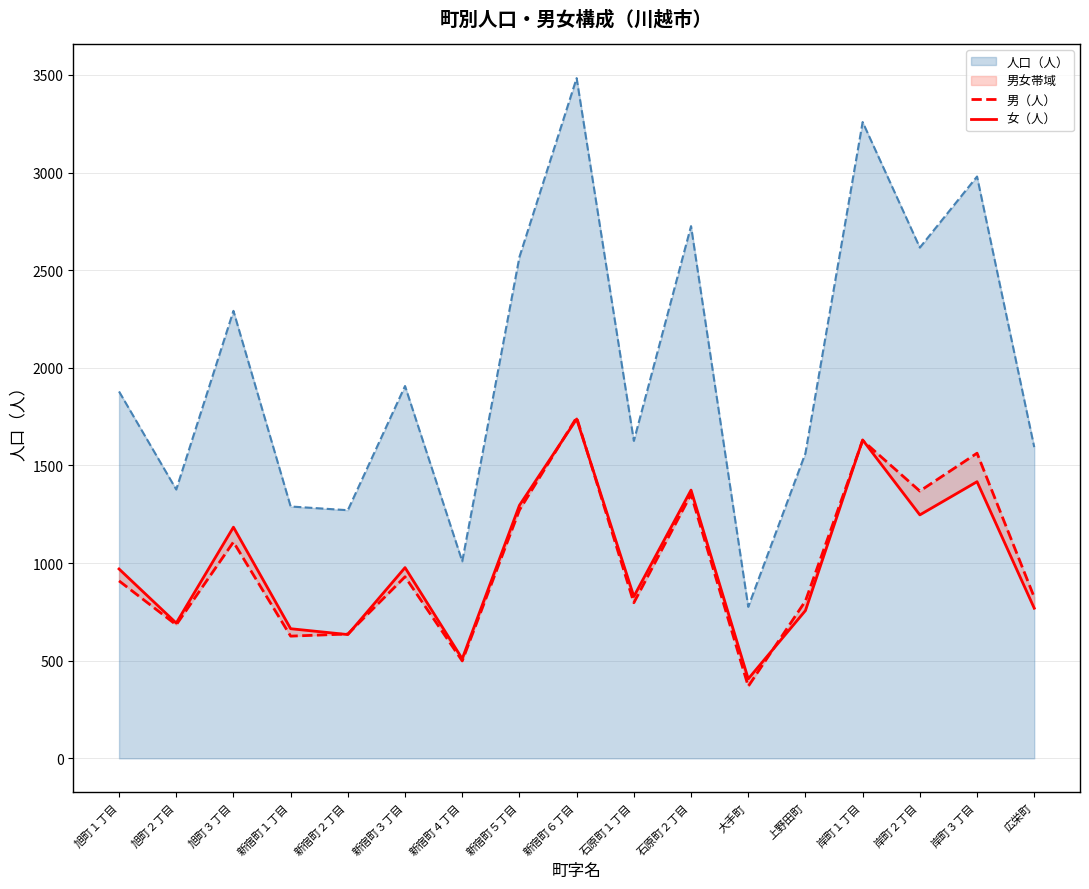

Where is the first local minimum for 女（人）?

旭町２丁目